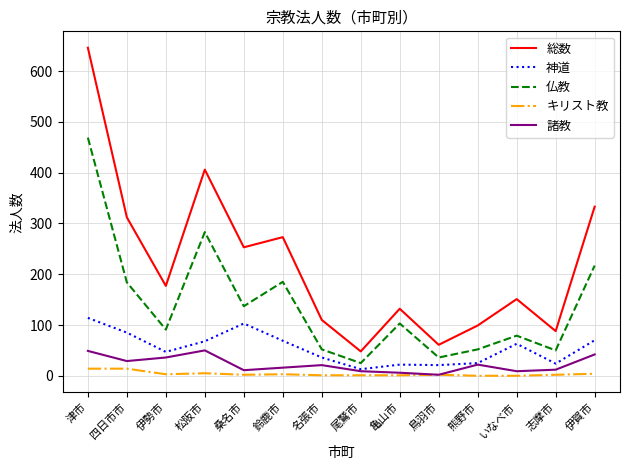

At which category does 神道 reach its first local peak?

桑名市